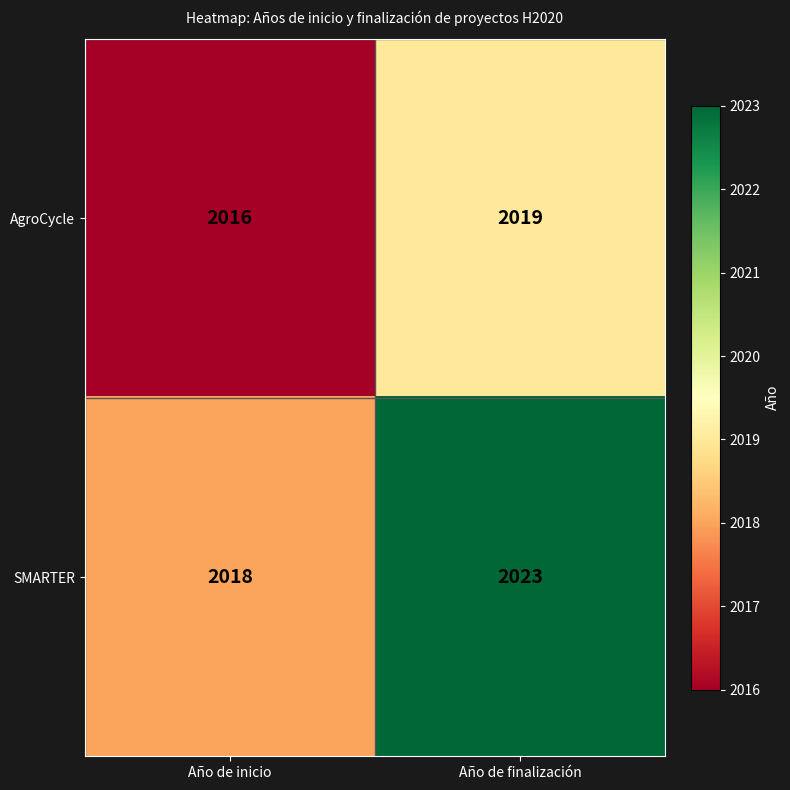

What is the minimum value shown in the chart?

2016